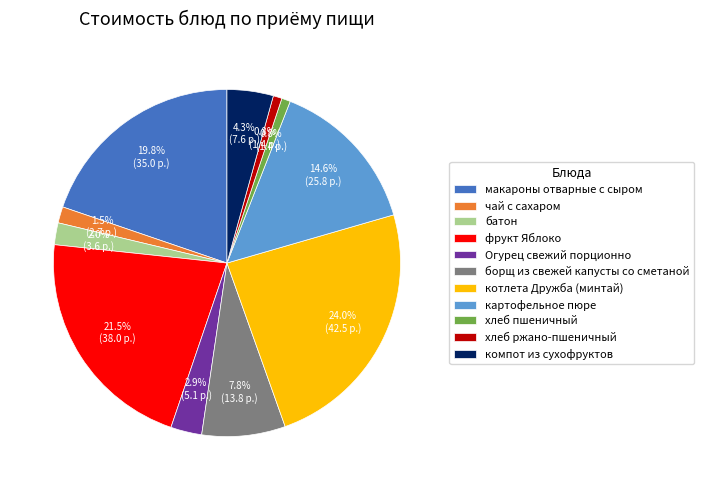

Do батон and чай с сахаром together represent more than half of the pie?

No